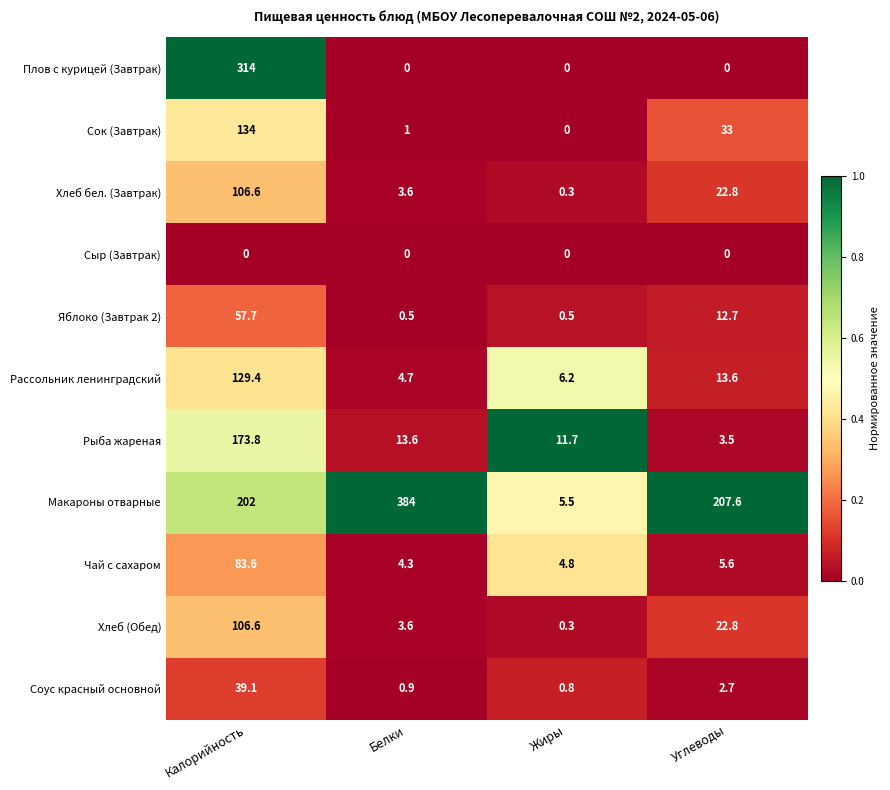

How many categories are shown in the chart?

4